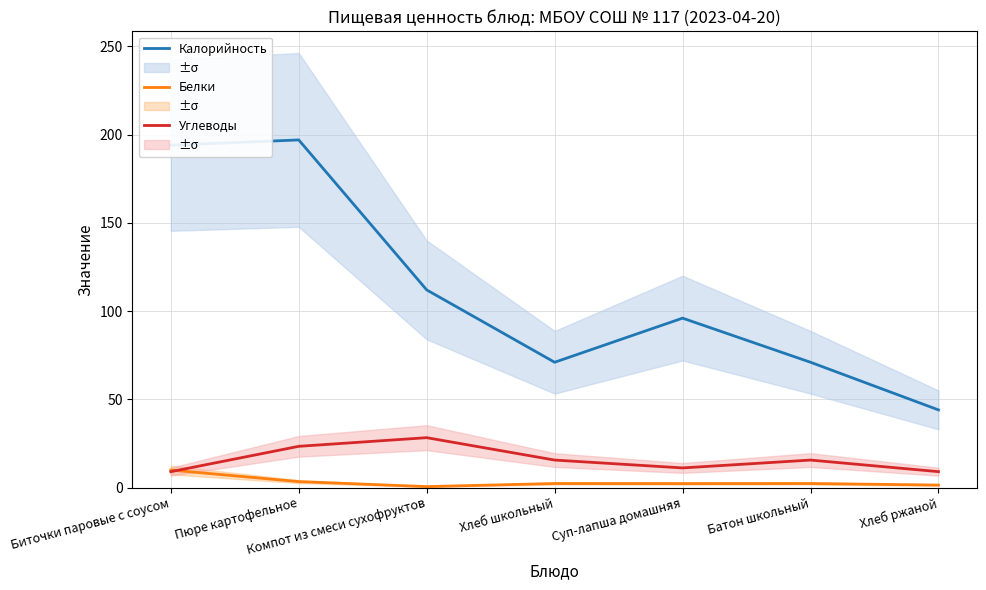

What is the difference between the highest and lowest values at Суп-лапша домашняя?

93.8